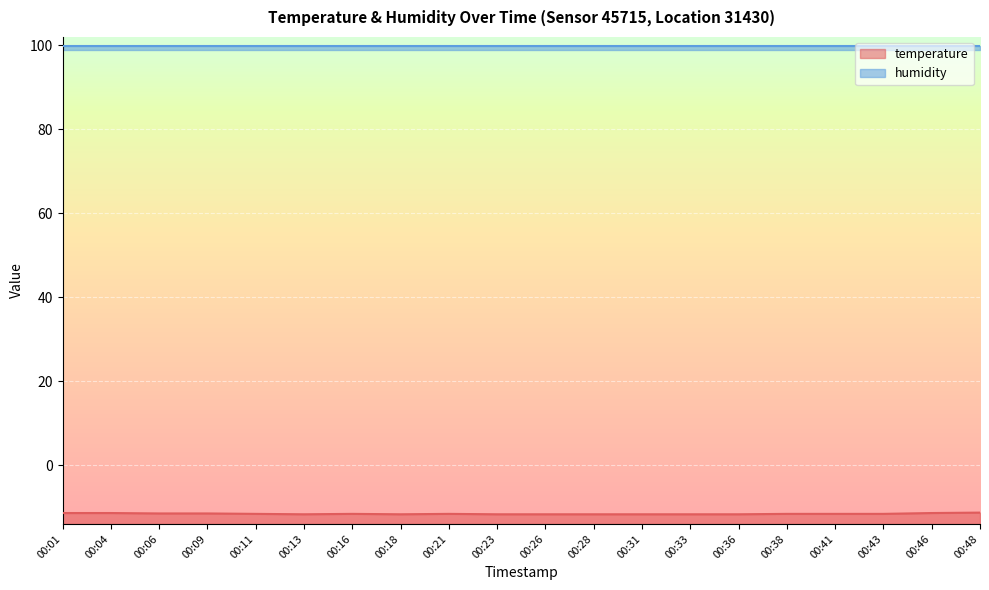

The chart shows a value of -17.0 at 00:21. True or false?

False